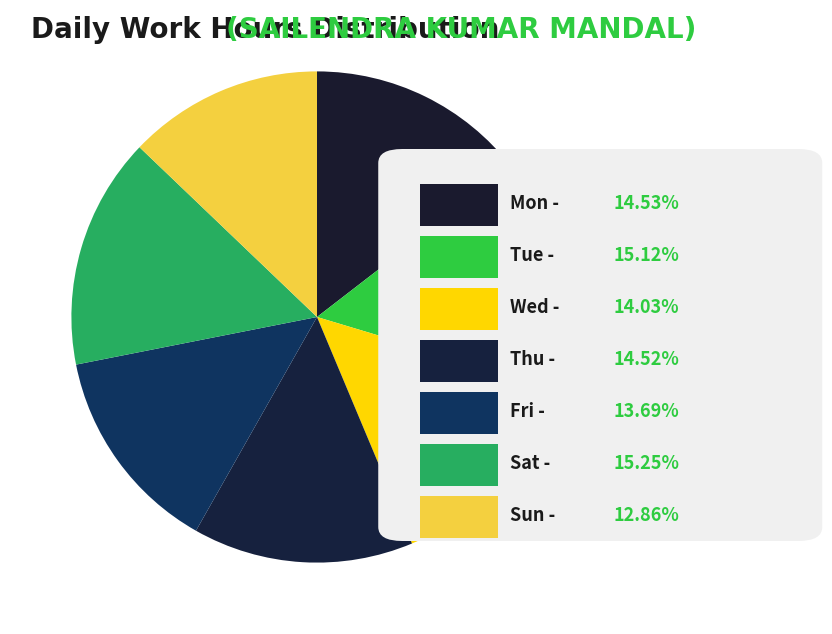

How many slices are in this pie chart?

7